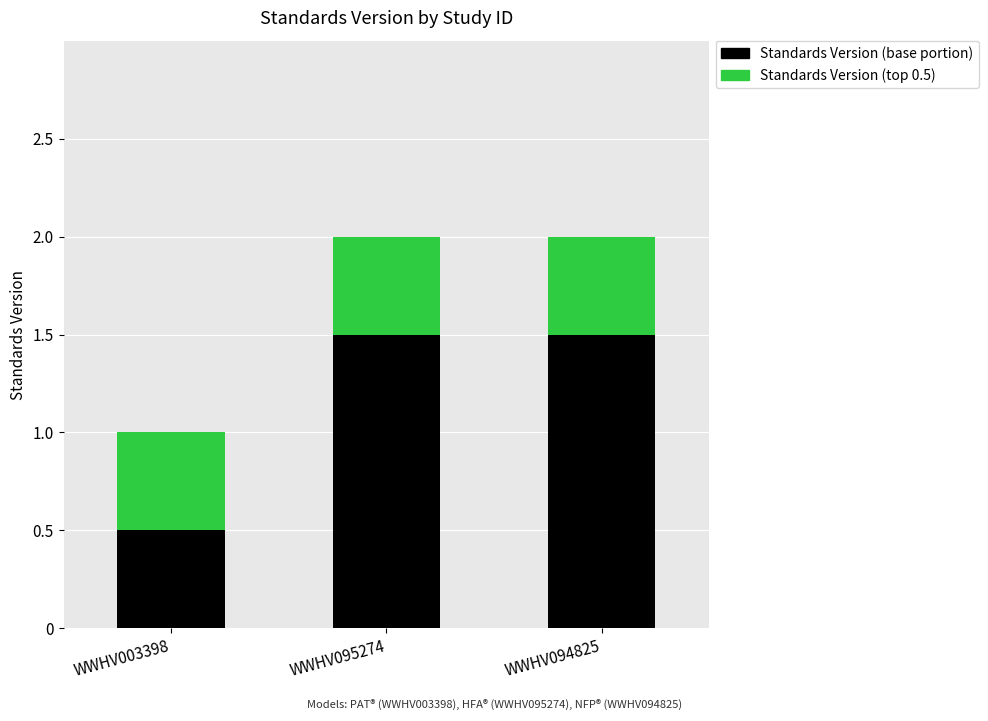

How many bars are there in total?

3